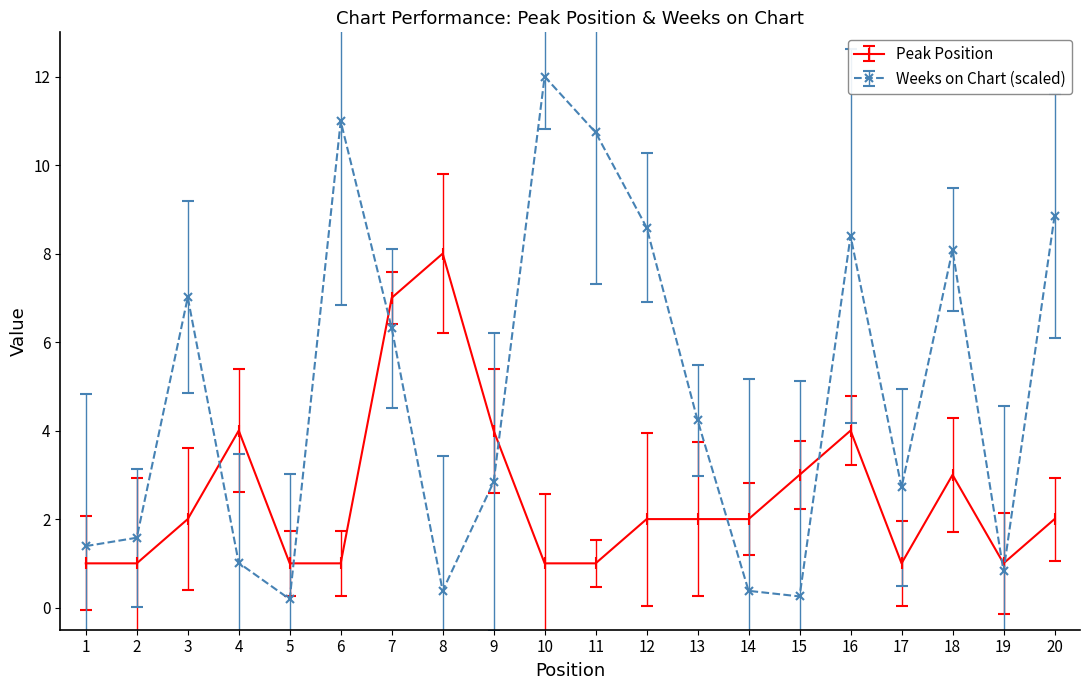

What is the minimum value shown in the chart?

0.2